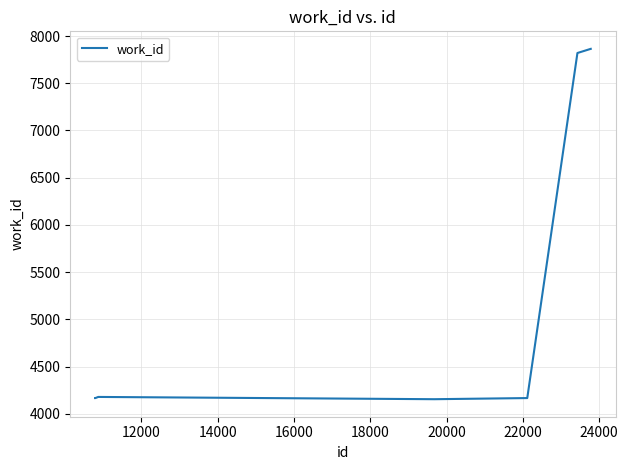

What is the greatest value displayed?

7864